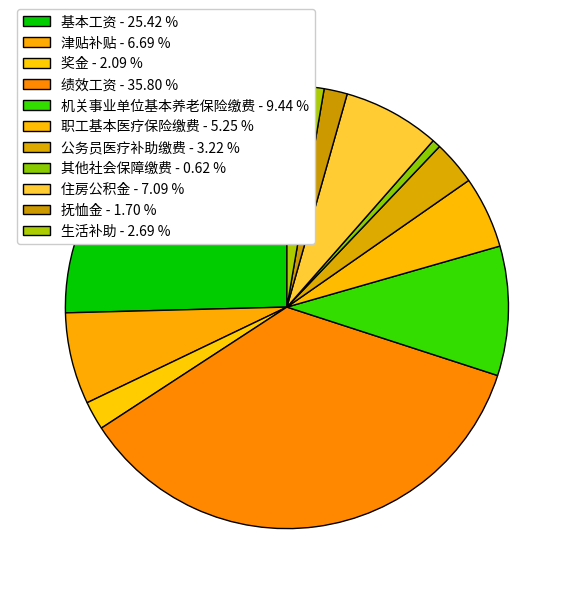

Approximately how many times larger is the value at 津贴补贴 compared to 其他社会保障缴费?

10.8